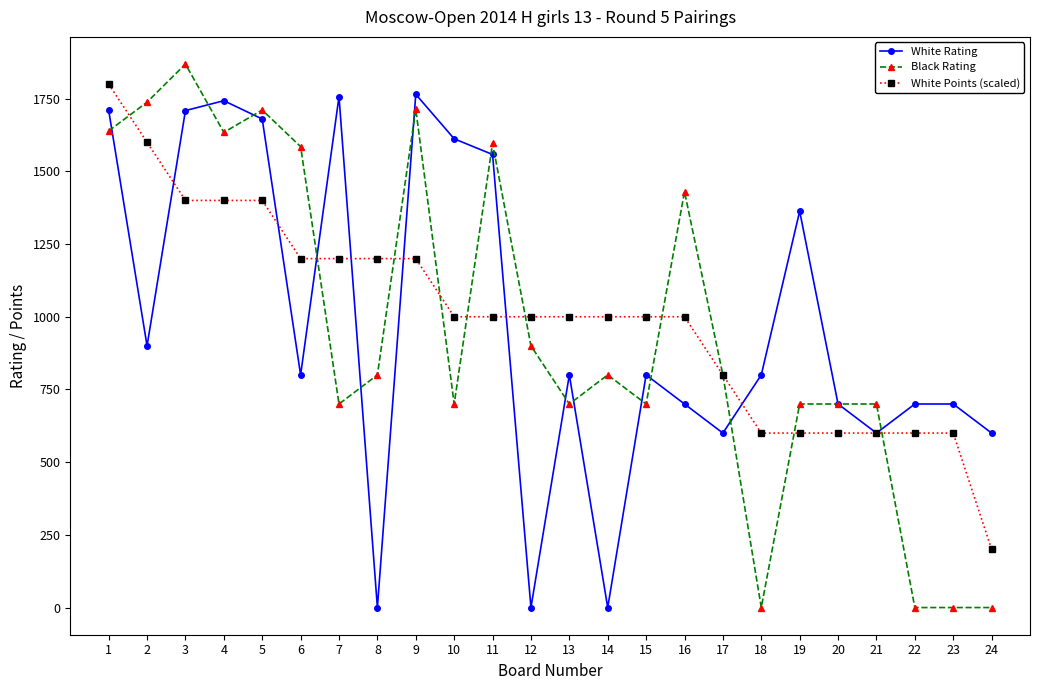

Where does the White Points (scaled) series first go above 1000?

1